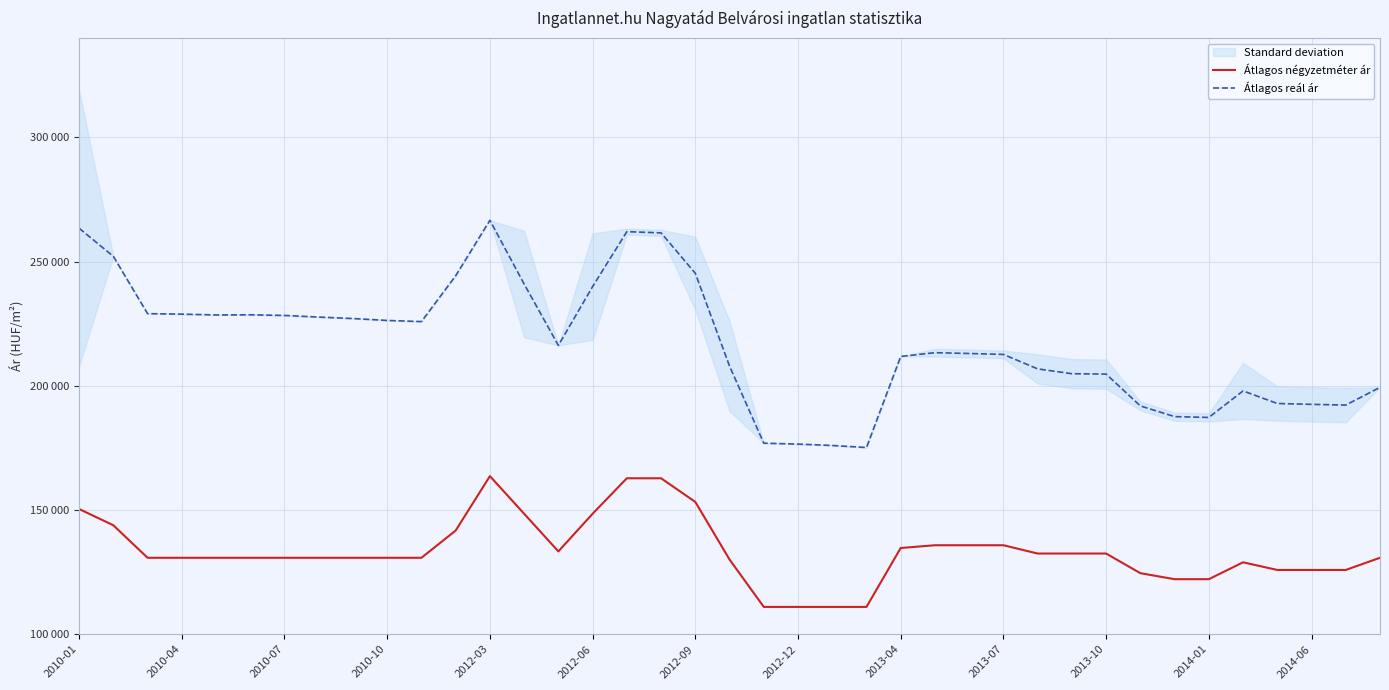

Where does the Átlagos négyzetméter ár series first go above 130769?

2010-01